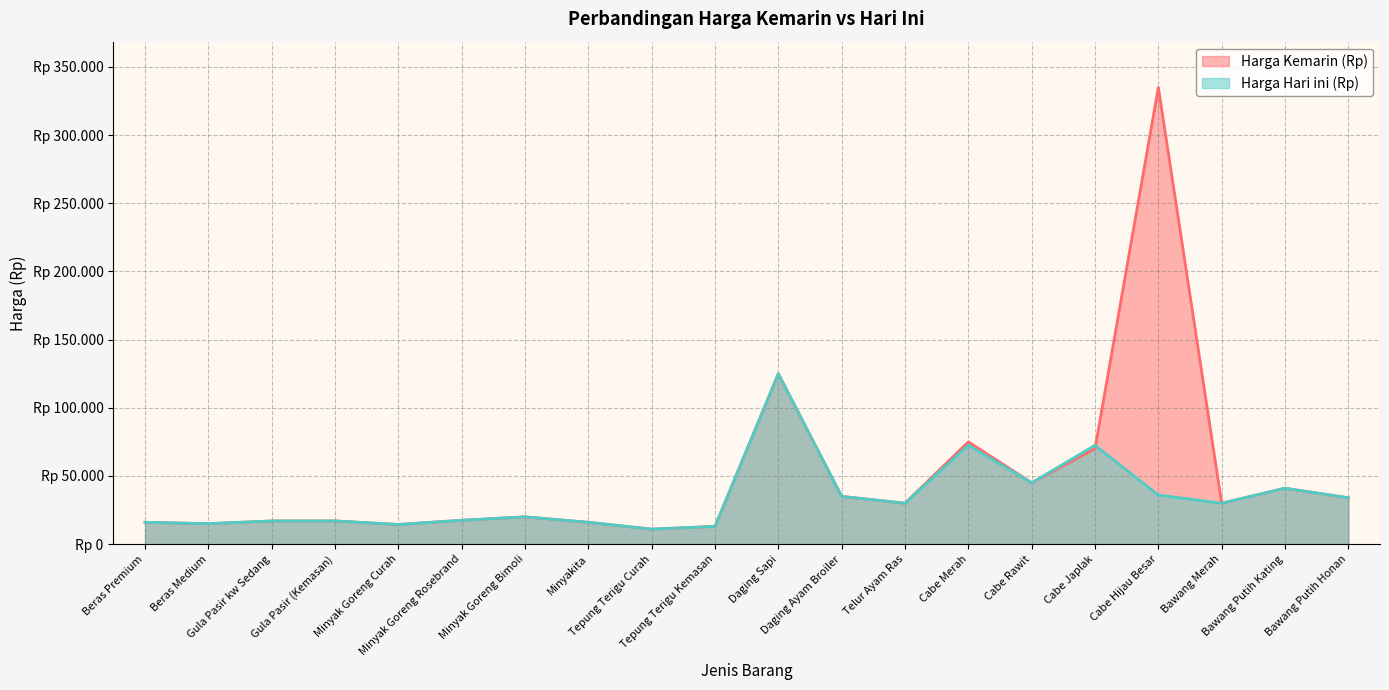

True or false: Harga Kemarin (Rp) has more than 2 interior local peaks.

True